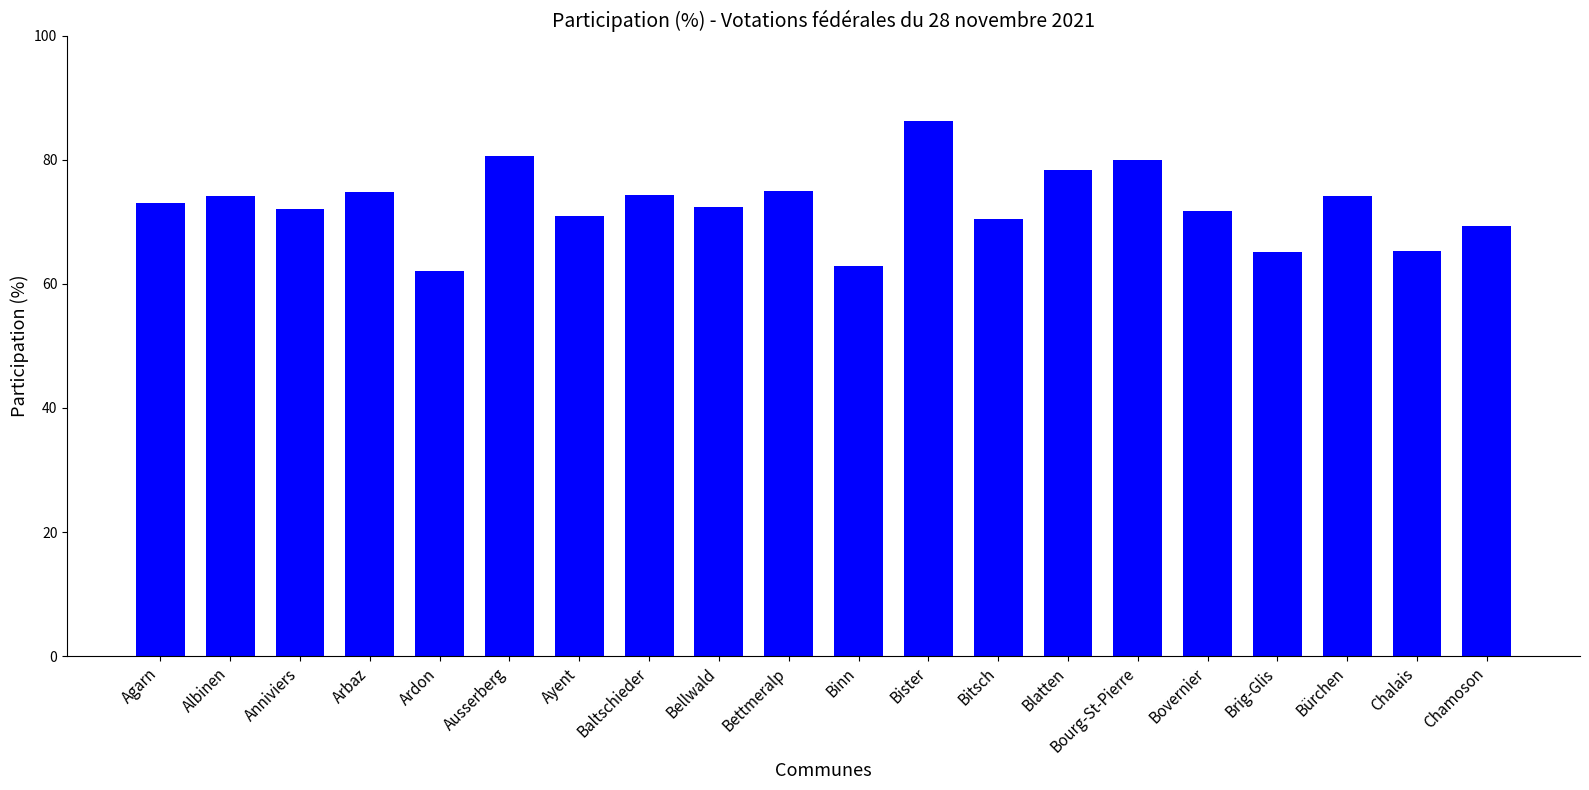

What is the value of the 17th bar from the left?

65.2